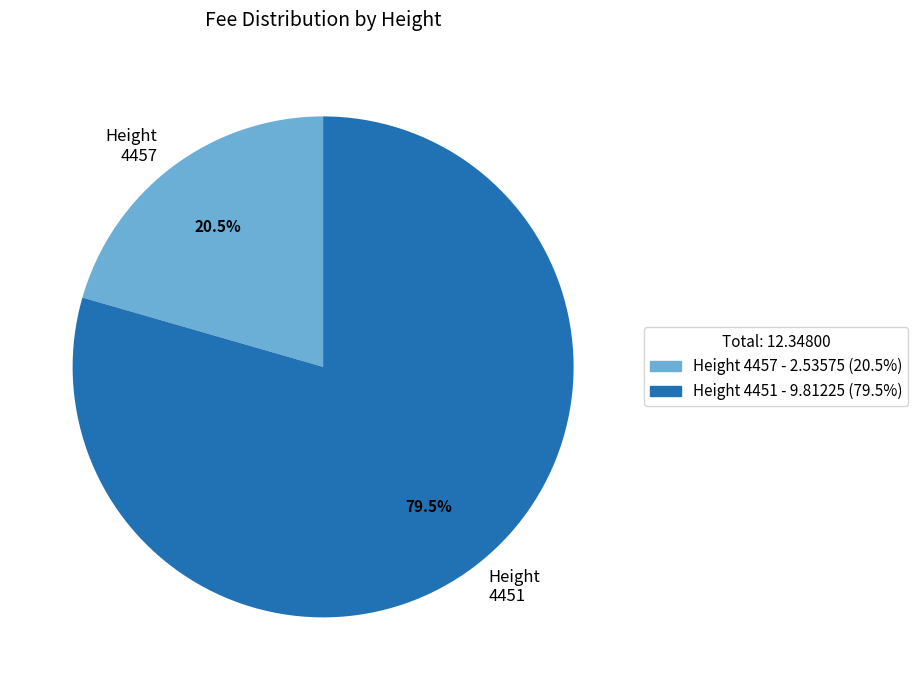

Which slice represents more than half of the pie?

Height 4451